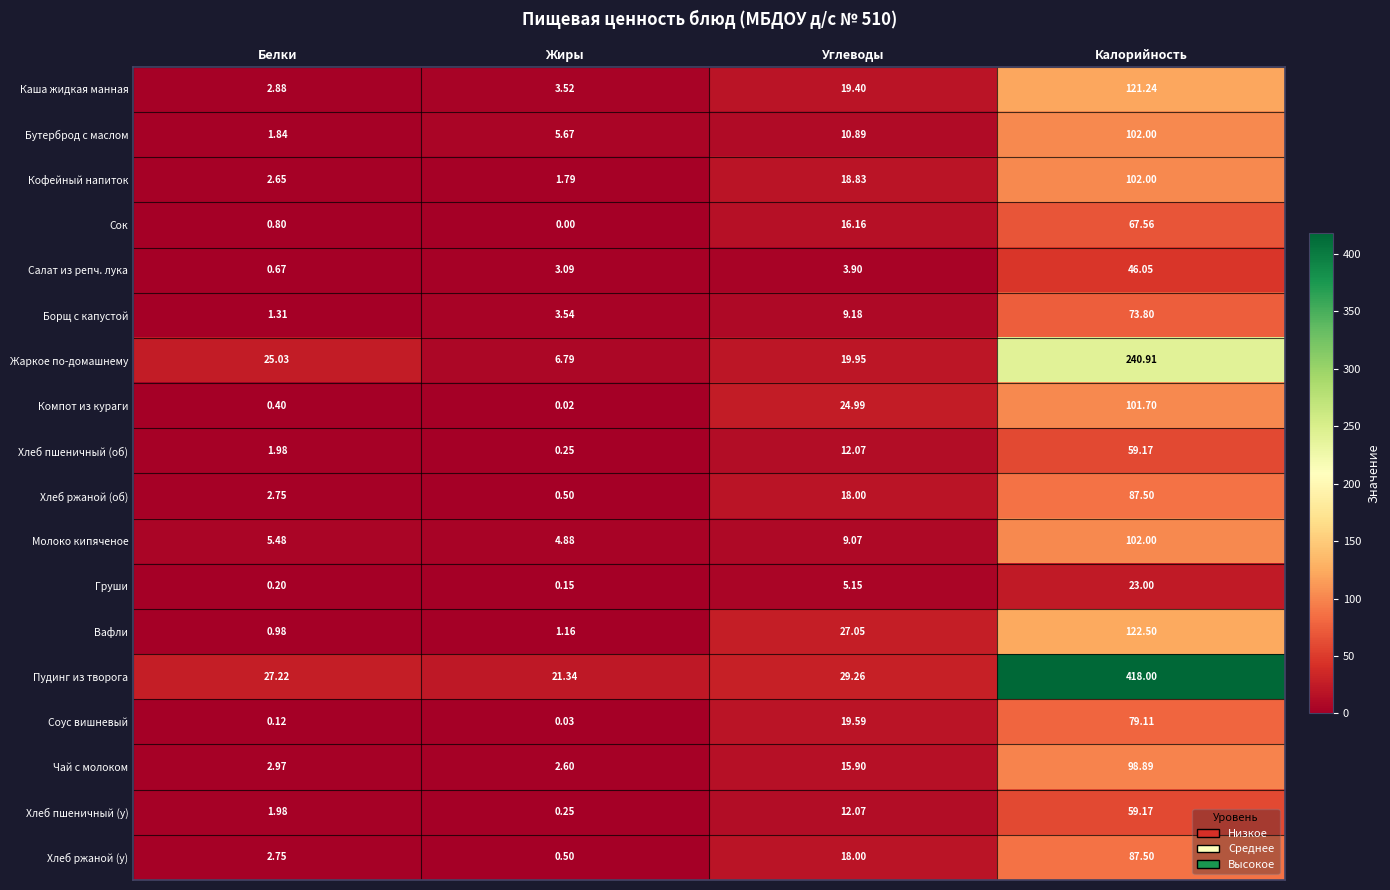

Which series has the widest spread of values?

Пудинг из творога